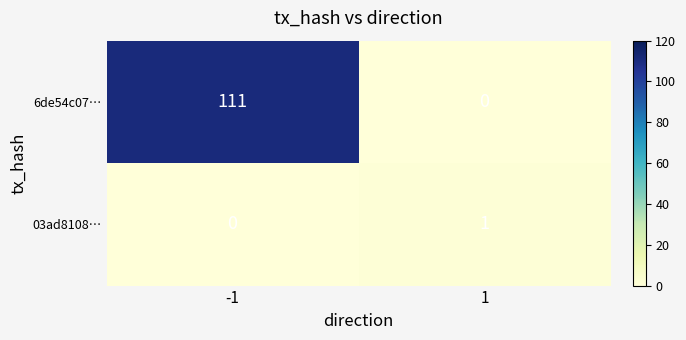

At which category is the sum across all series the highest?

-1